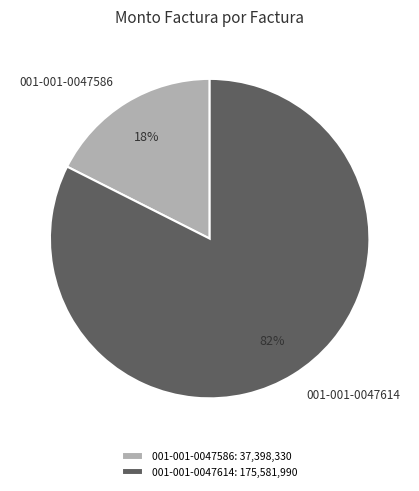

To the nearest percent, what is the average slice percentage?

50%